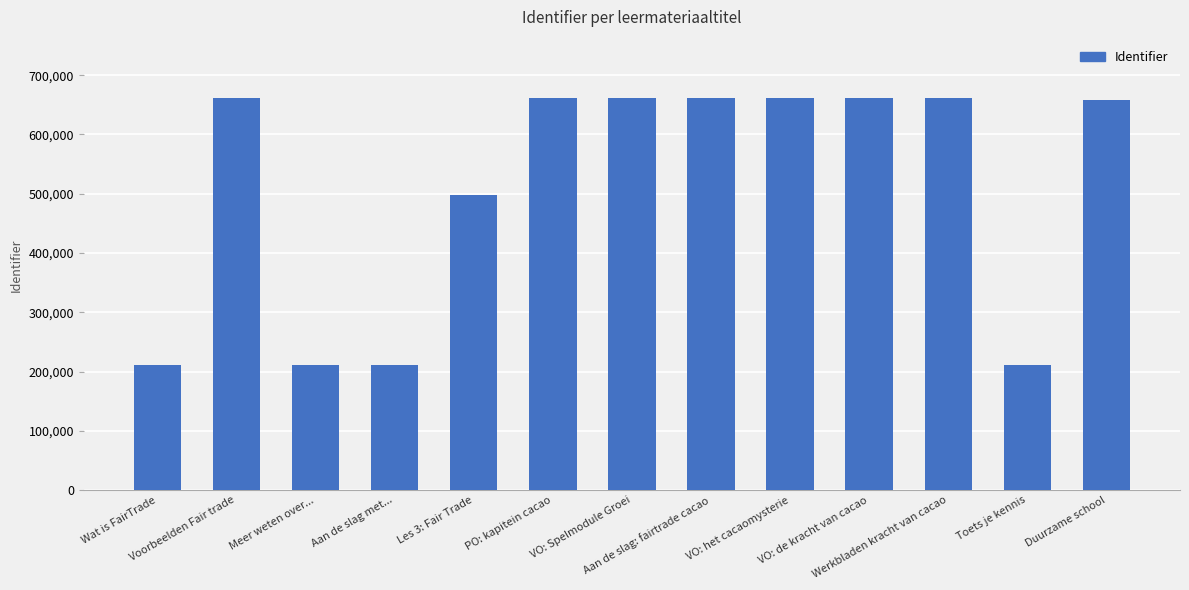

Is it true that the value at Meer weten over... is 210881?

True